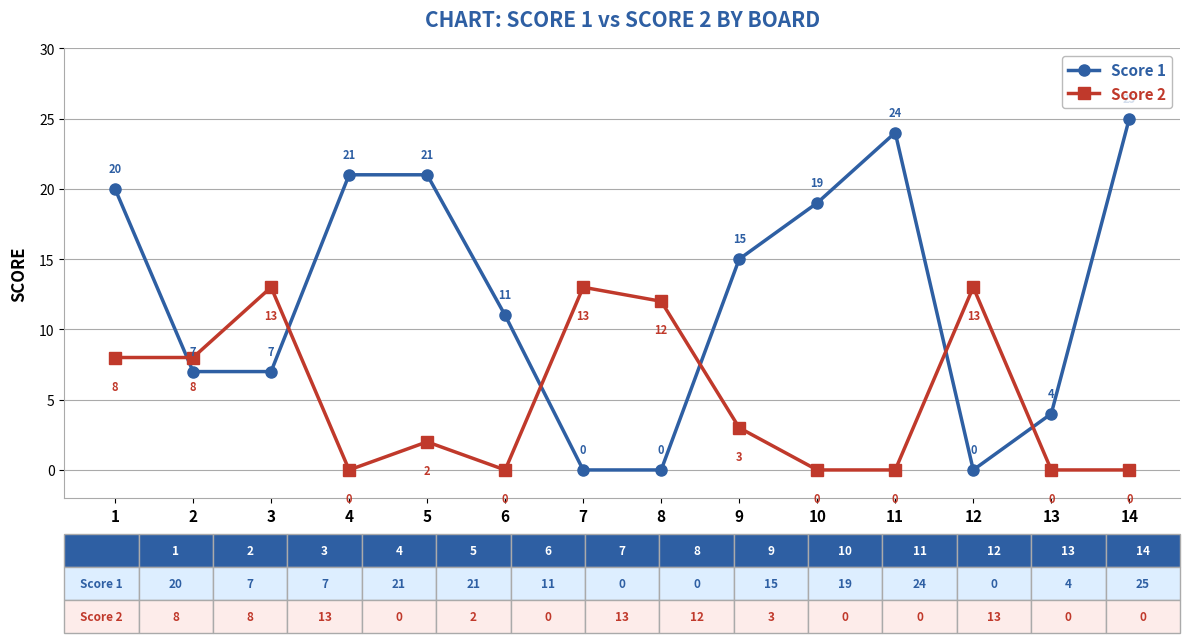

List the series in order of their peak value, highest first.

Score 1, Score 2